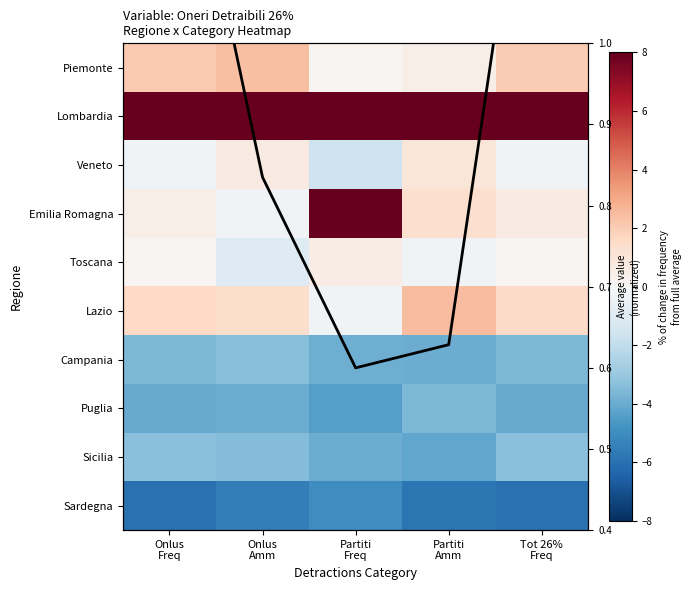

List the series in order of their peak value, lowest first.

Sardegna, Puglia, Campania, Sicilia, Toscana, Veneto, Avg across regions, Piemonte, Lazio, Emilia Romagna, Lombardia